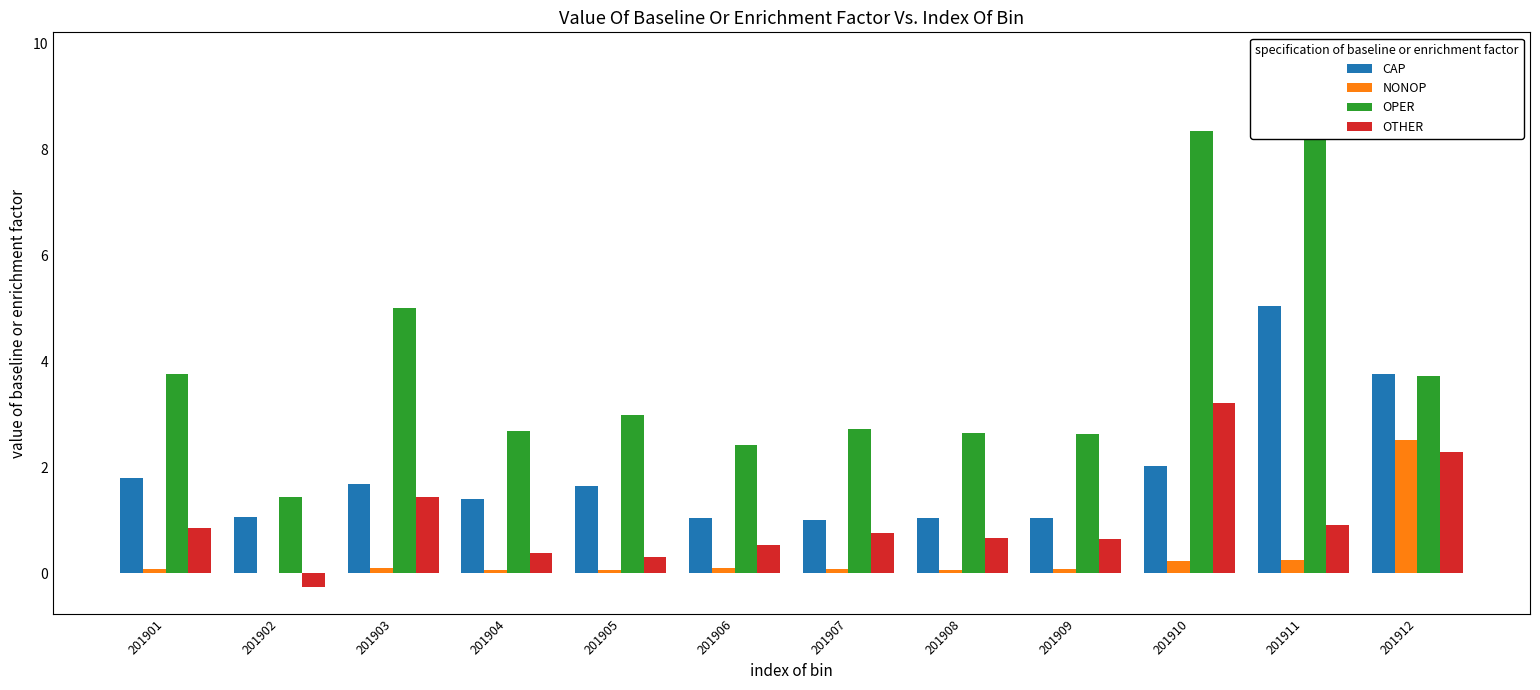

Rank the series by their maximum value, from highest to lowest.

OPER, CAP, OTHER, NONOP